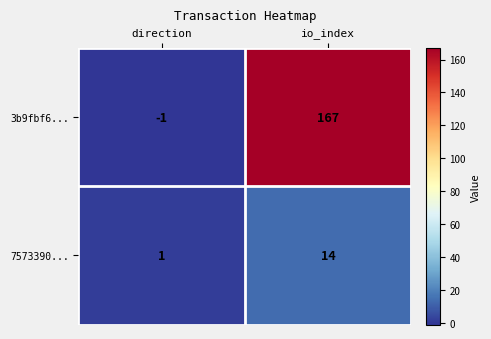

Which series has the largest total across all categories?

3b9fbf6...